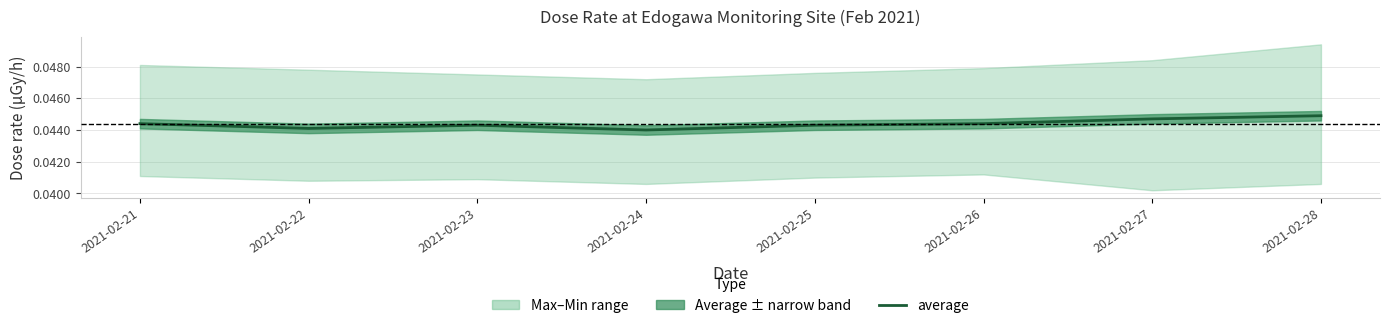

Which category has the highest value across all series?

2021-02-28